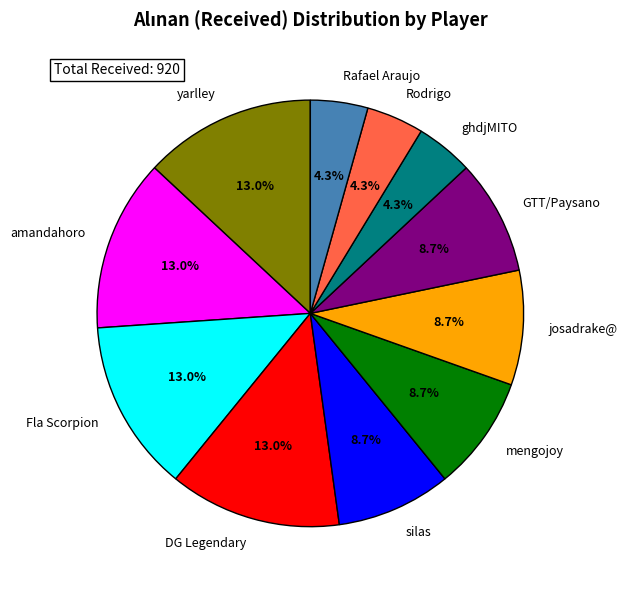

Approximately how many times larger is the value at Fla Scorpion compared to Rafael Araujo?

3.0